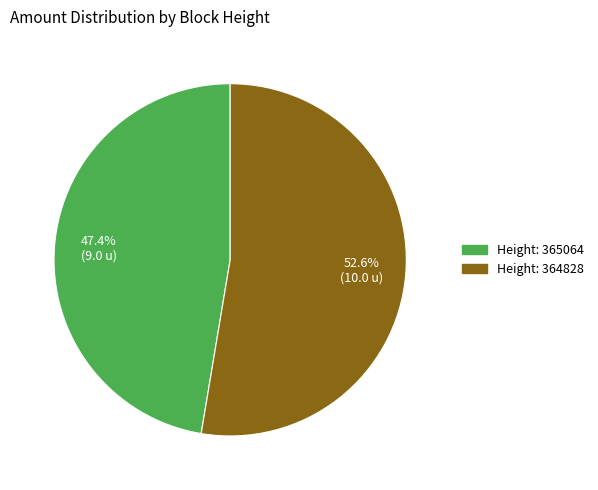

Does any single category account for the majority?

Yes